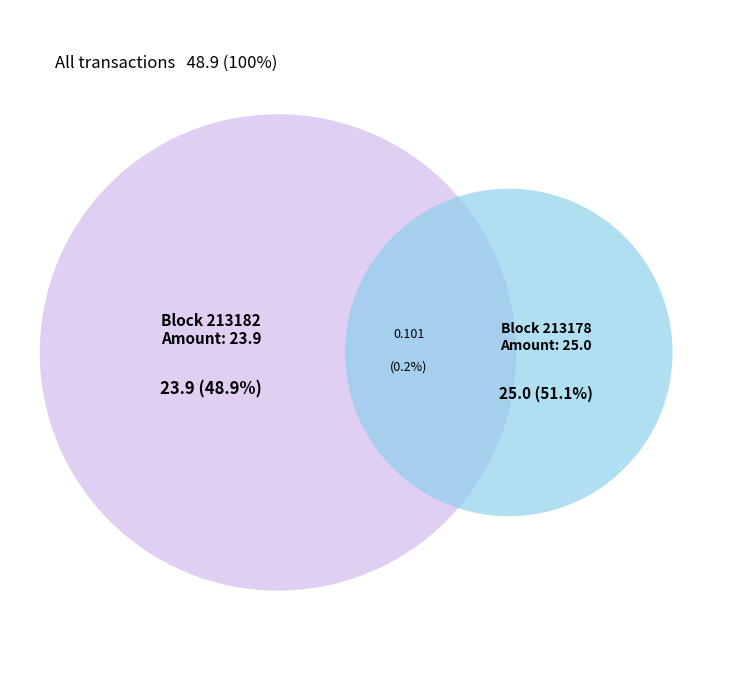

Which slice represents more than half of the pie?

213178